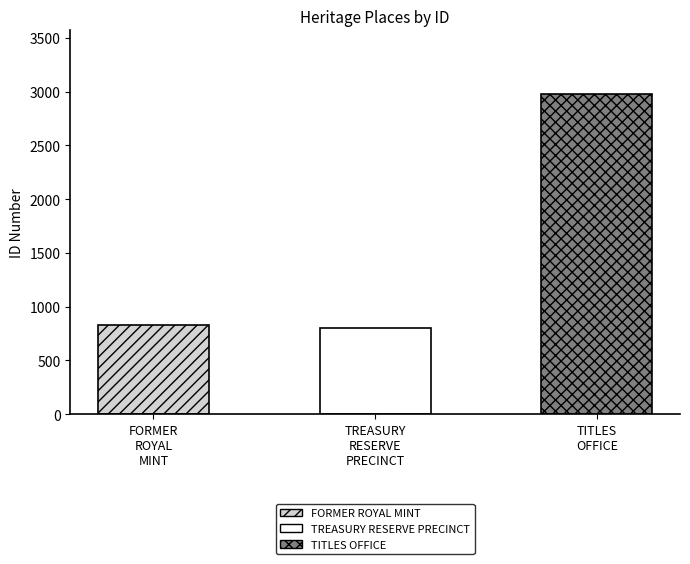

List the labels in order of value, smallest first.

TREASURY RESERVE PRECINCT, FORMER ROYAL MINT, TITLES OFFICE